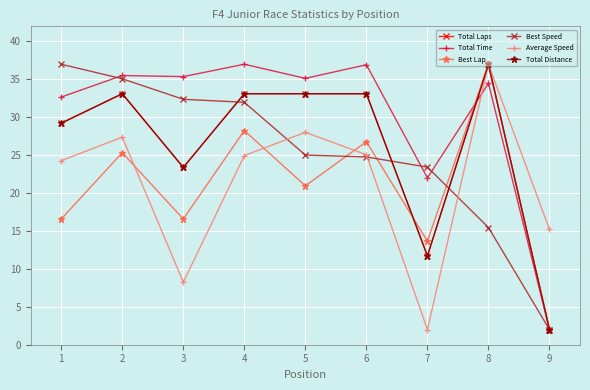

At how many categories does at least one series exceed 8?

9